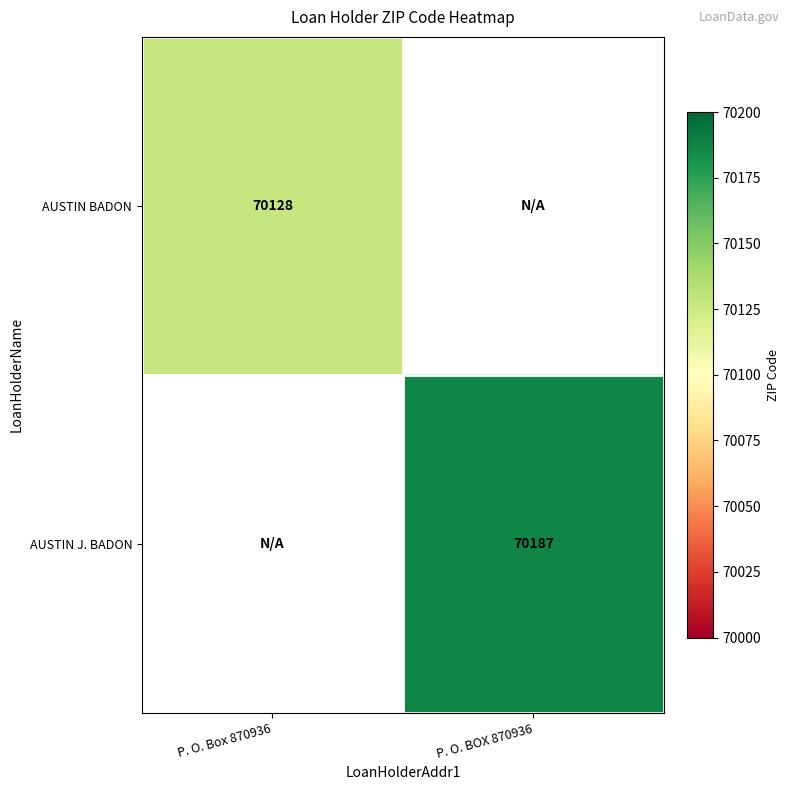

Is it true that AUSTIN J. BADON equals 18870.8 at P. O. BOX 870936?

False